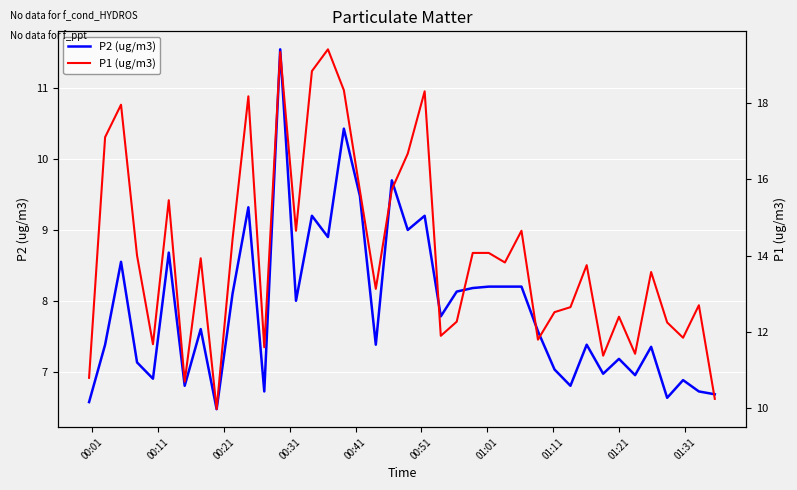

Which series has the largest total across all categories?

P1 (ug/m3)